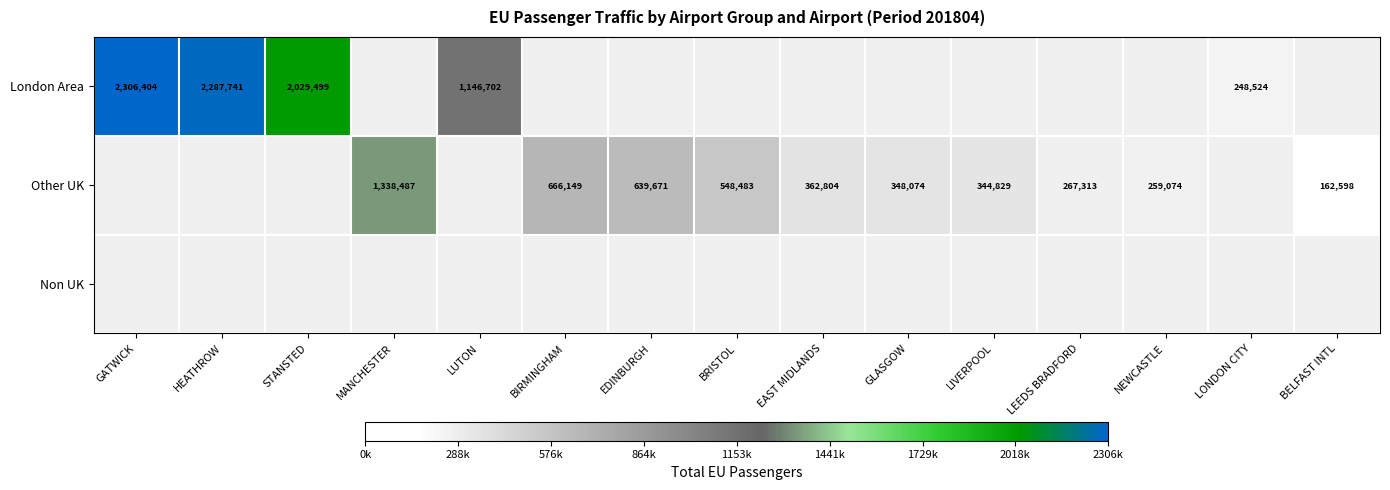

True or false: London Area has a value of 2029499 at STANSTED.

True